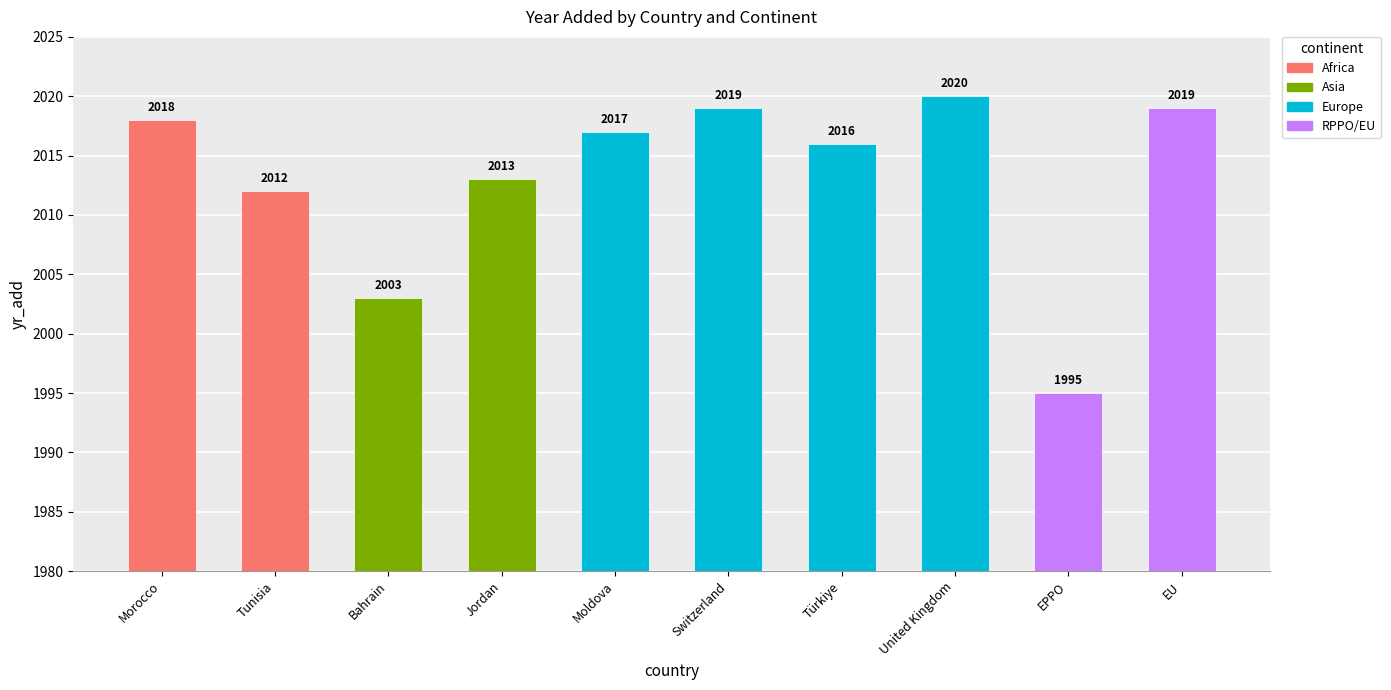

Reading left to right, extract all data points from this chart.

2018	2012	2003	2013	2017	2019	2016	2020	1995	2019